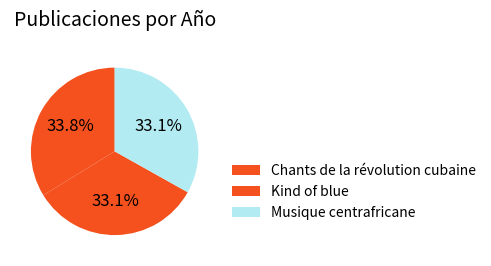

Does Kind of blue account for over 50% of the chart?

No